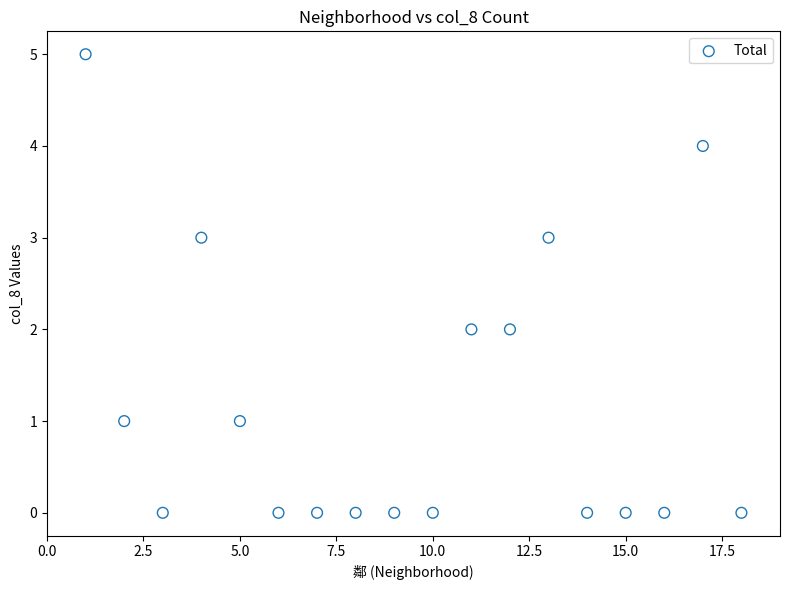

What is the range of Y values (max minus min)?

5